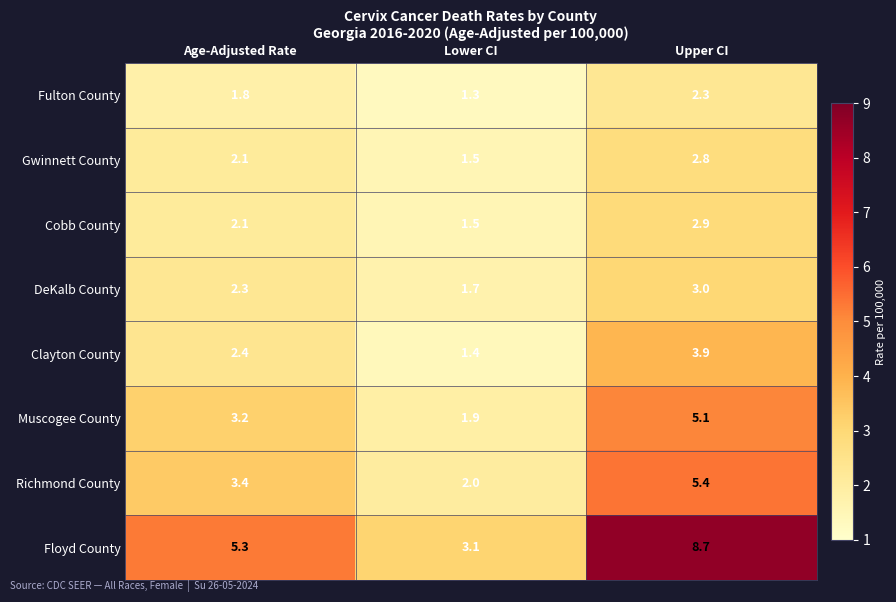

At Upper CI, list the series in order from largest to smallest.

Floyd County, Richmond County, Muscogee County, Clayton County, DeKalb County, Cobb County, Gwinnett County, Fulton County